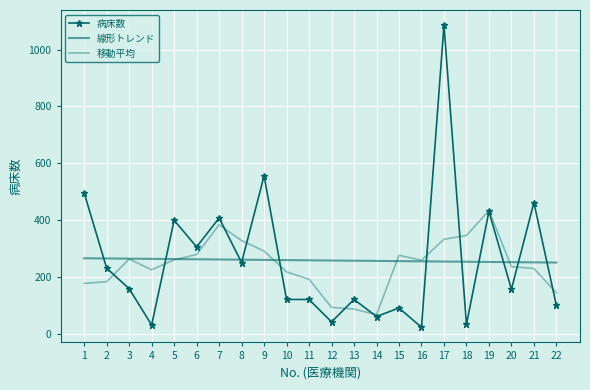

Which has a higher value, 7 or 12?

7